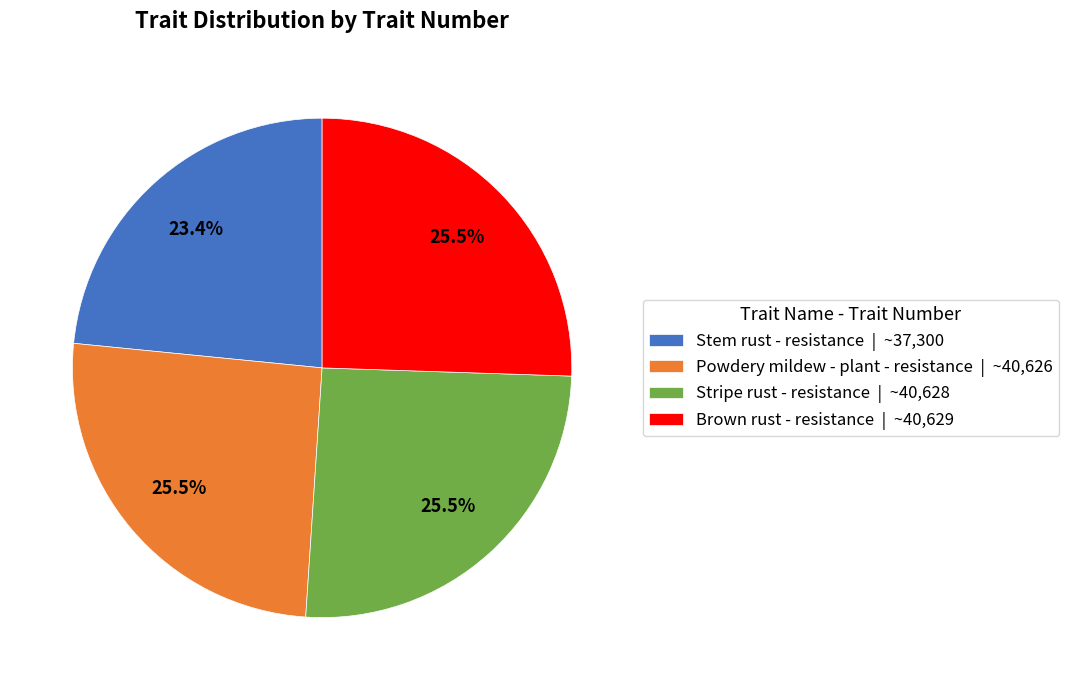

Does any single category account for the majority?

No